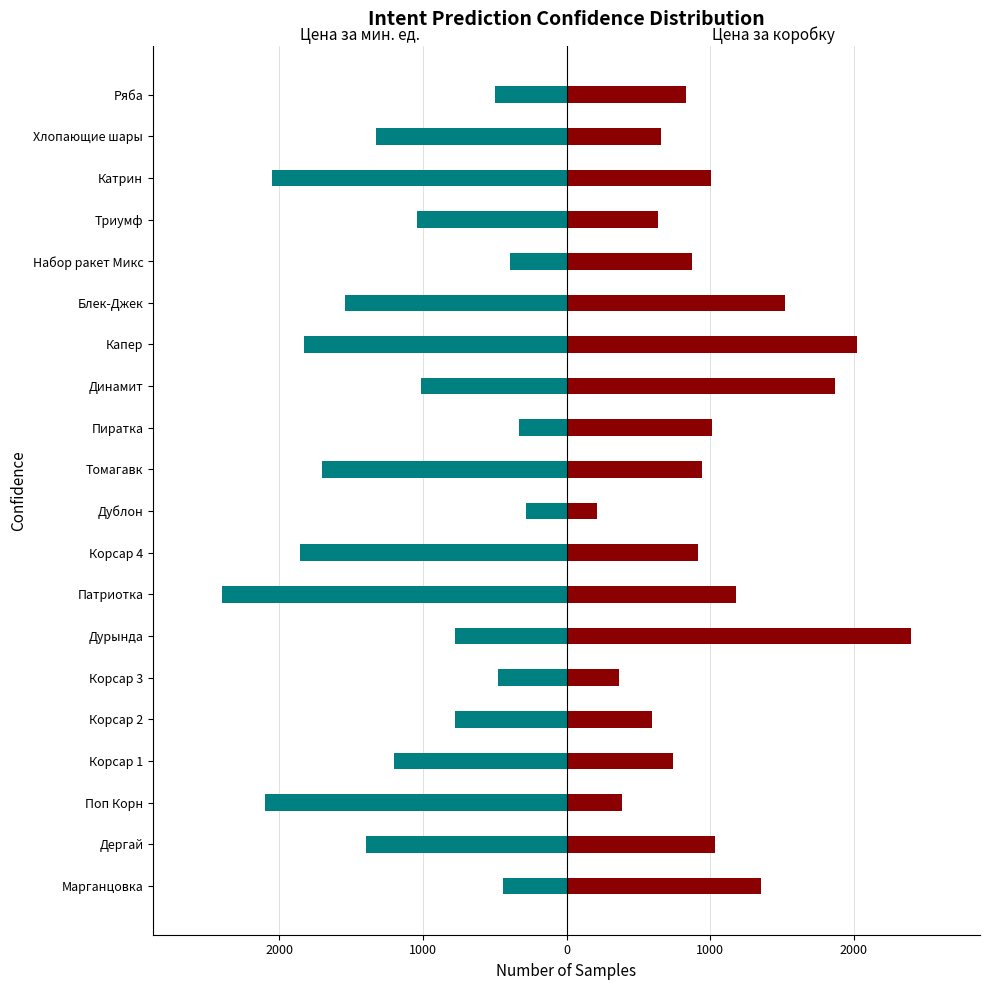

What is the sum of all Цена за мин. ед. values?

-23437.0